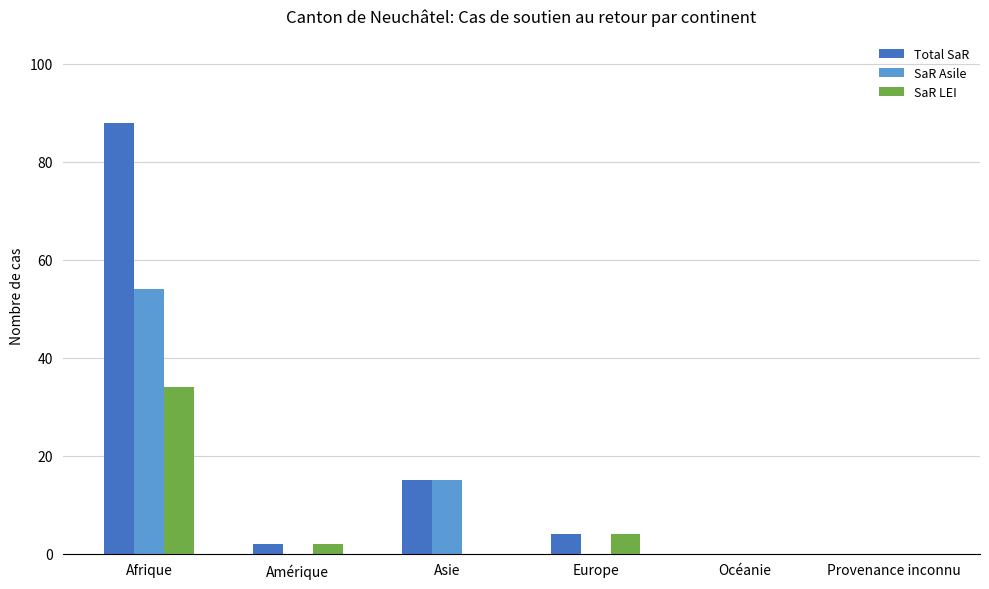

The Total SaR series shows 2 at Amérique. True or false?

True